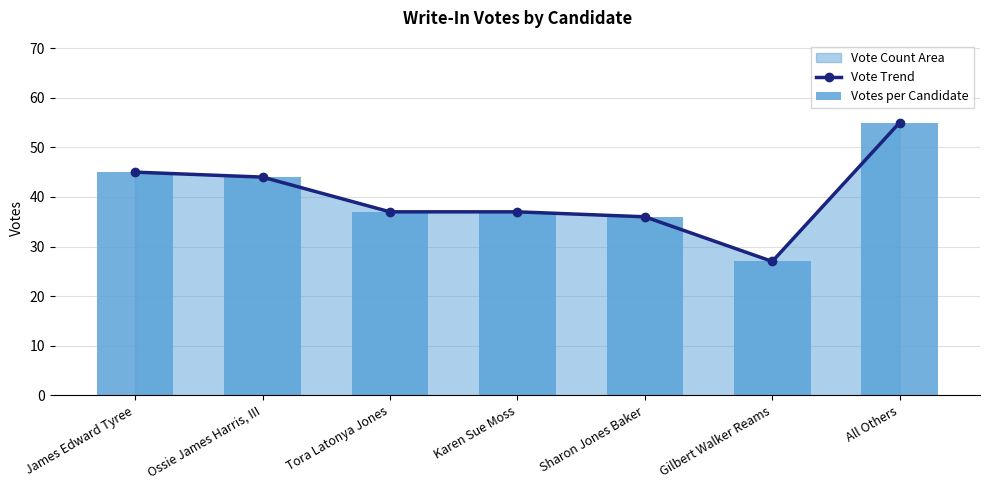

What position from the left is Ossie James Harris, III?

2